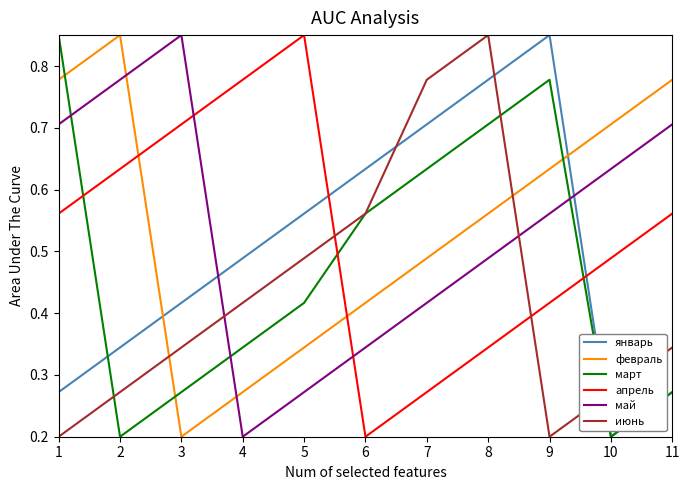

Which series changed the most between 3 and 11?

февраль